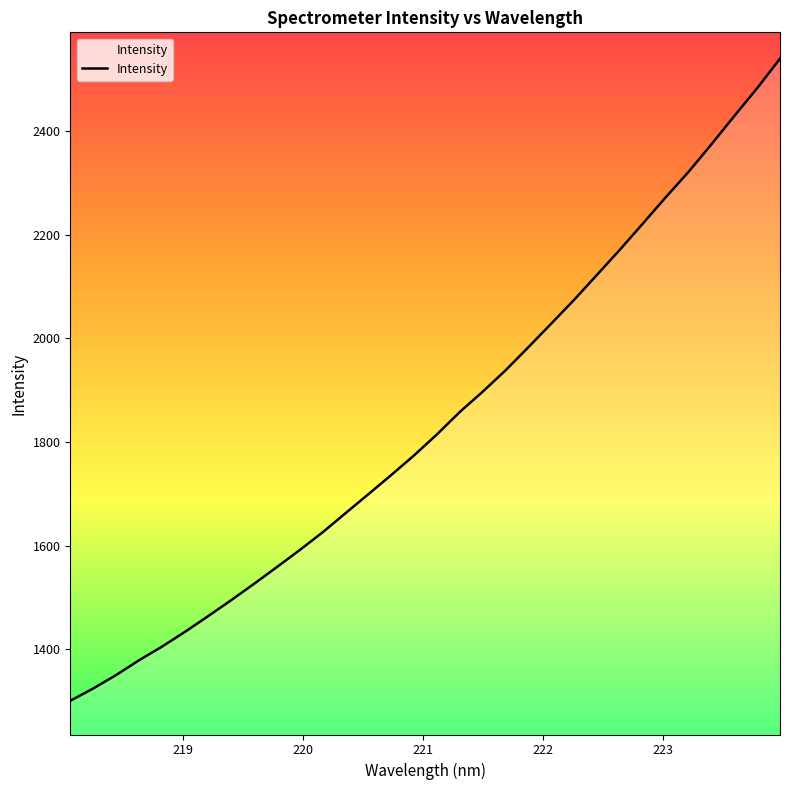

What is the maximum value shown in the chart?

2539.7